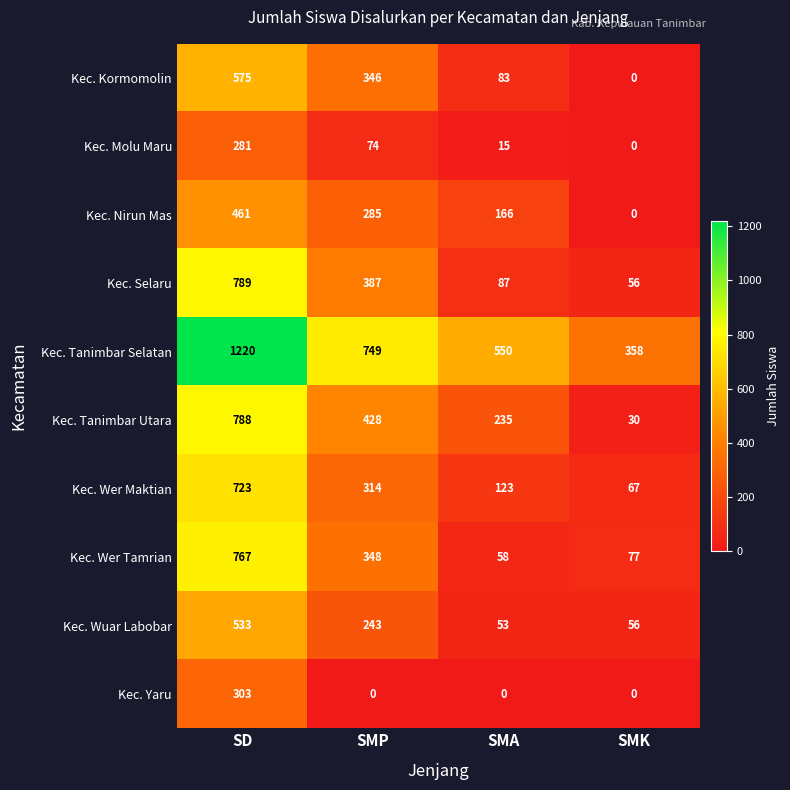

What is the total value across all series at SMK?

644